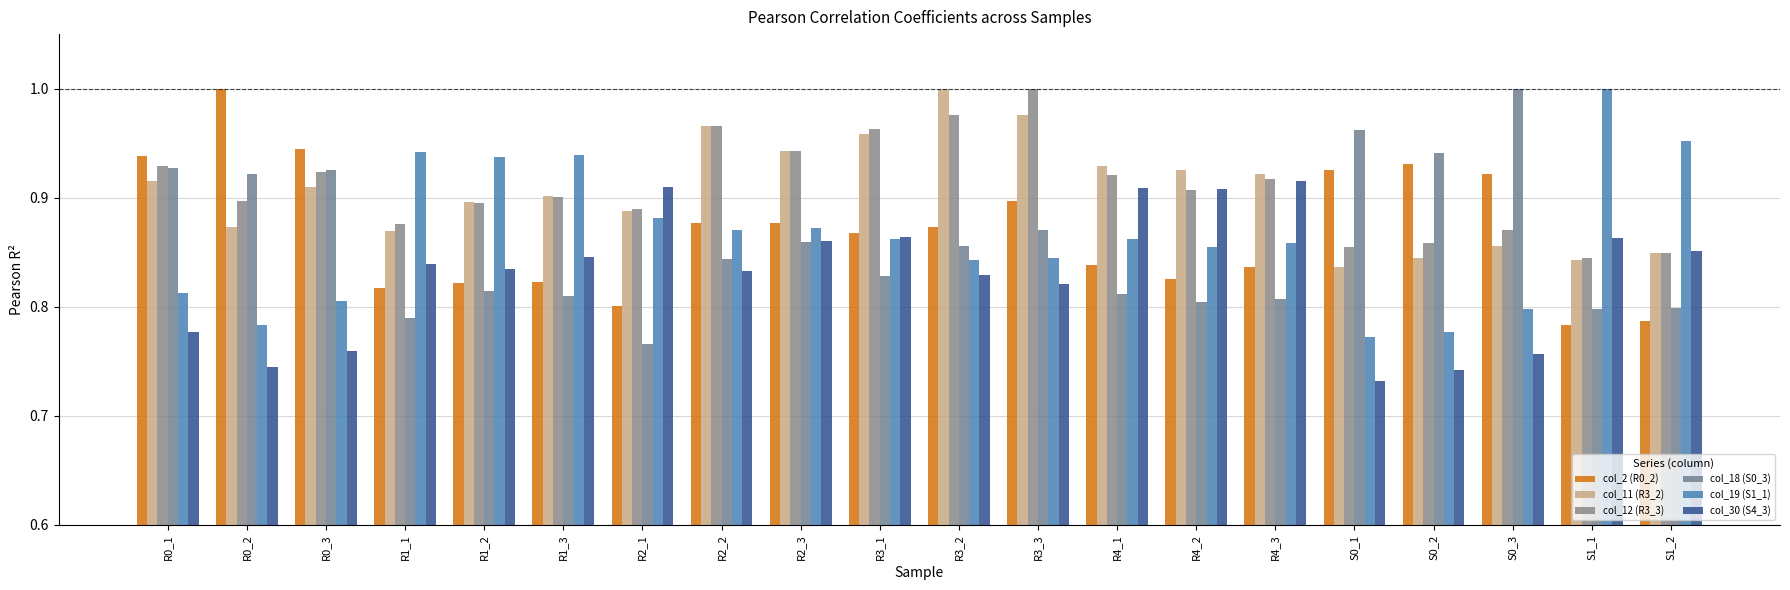

What is the difference between the maximum and second lowest values in the col_30 (S4_3) series?

0.2